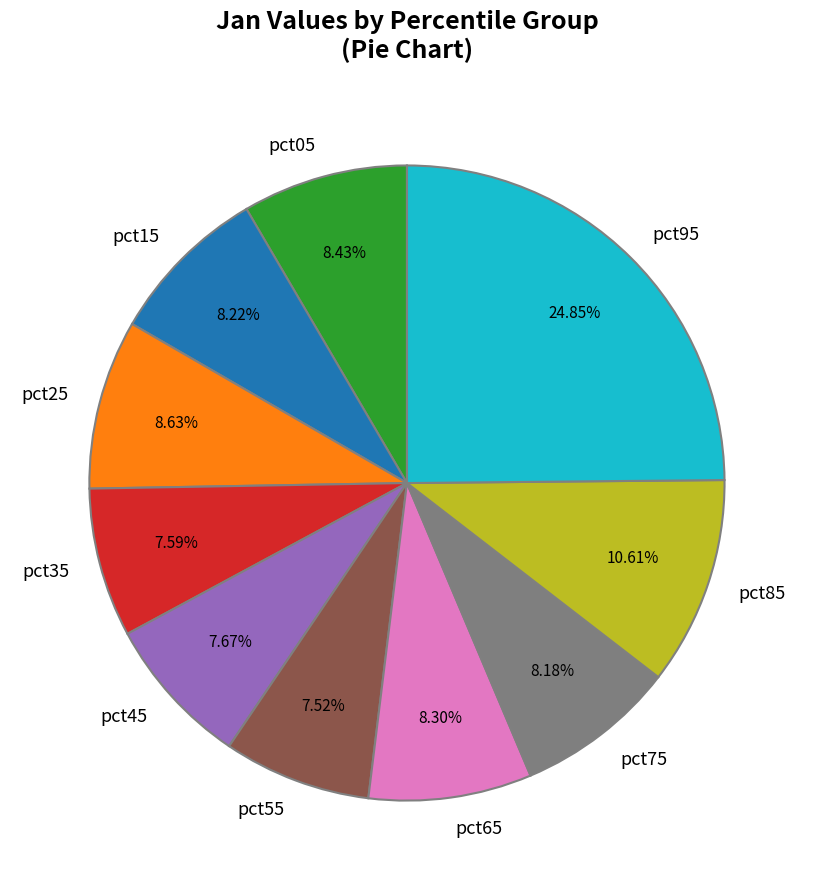

The pct85 slice represents 11% of the pie. True or false?

True